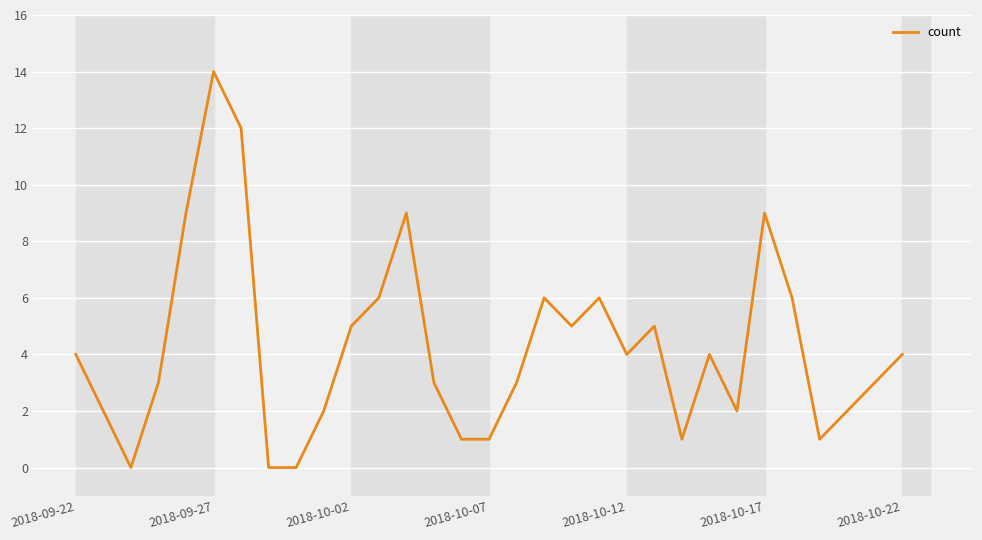

Reading right to left, what are all the values shown in this chart?

4	3	2	1	6	9	2	4	1	5	4	6	5	6	3	1	1	3	9	6	5	2	0	0	12	14	9	3	0	2	4